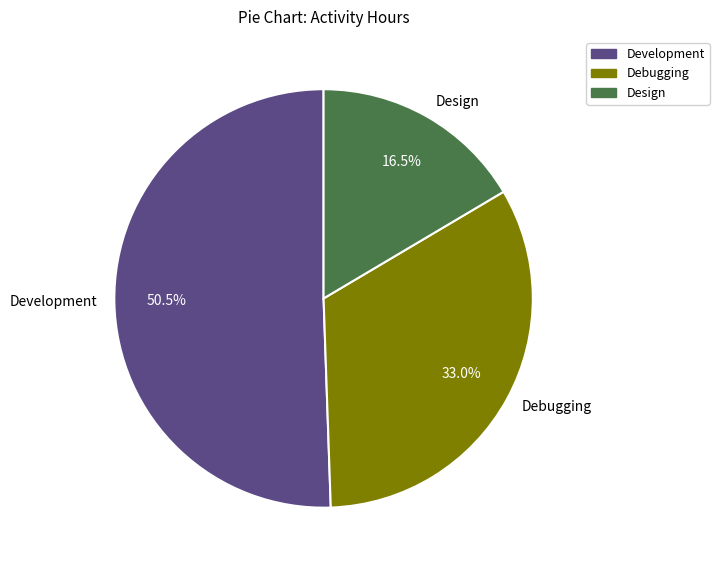

Combined, do Development and Design account for over 50%?

Yes